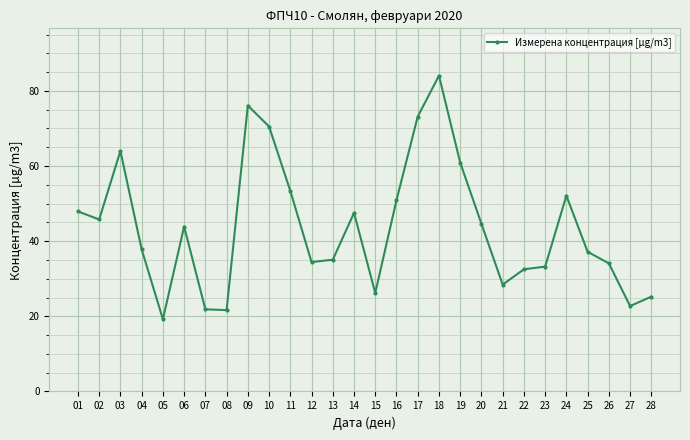

Approximately how many times larger is the value at 26 compared to 28?

1.4